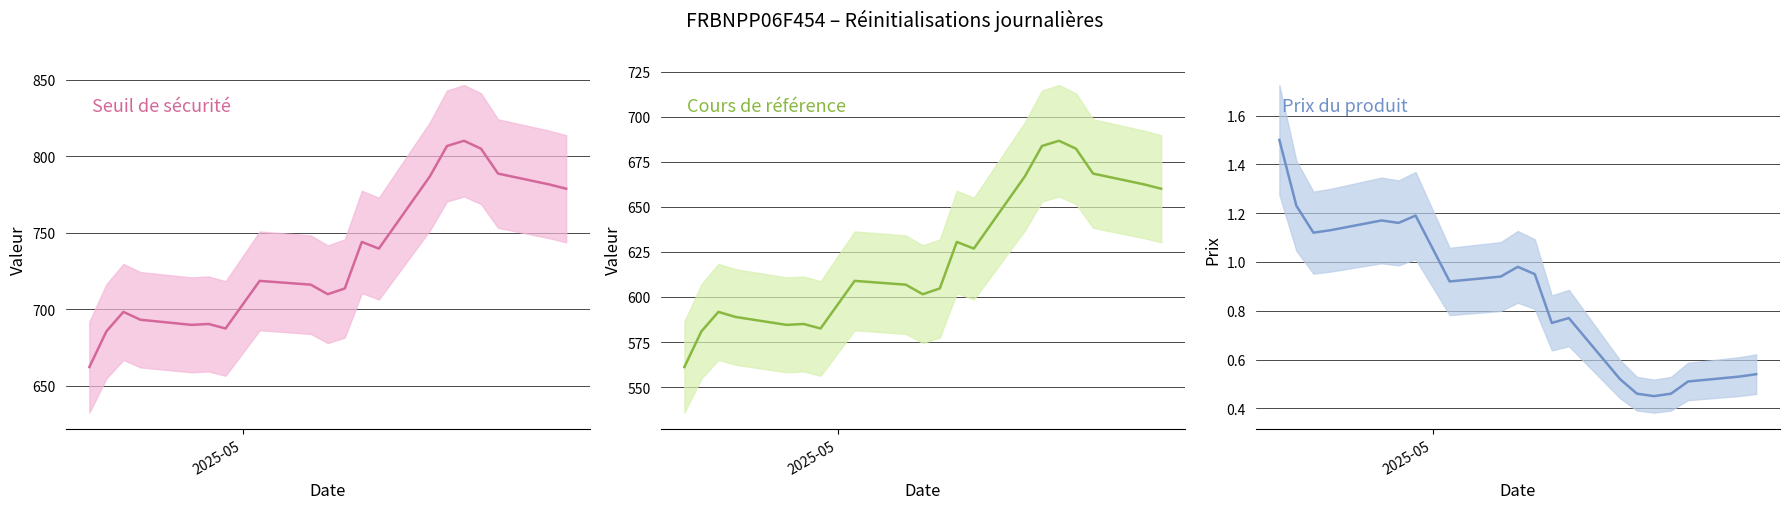

Is the value of Cours de référence at 3 greater than the value of Prix du produit at 9?

Yes